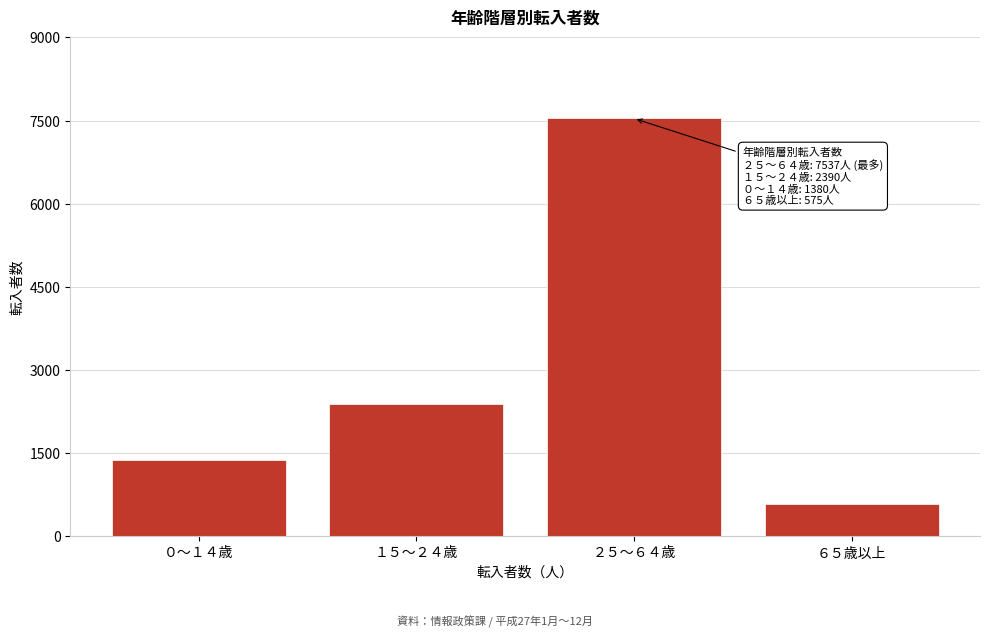

Reading right to left, transcribe all the data shown in this chart.

575	7537	2390	1380